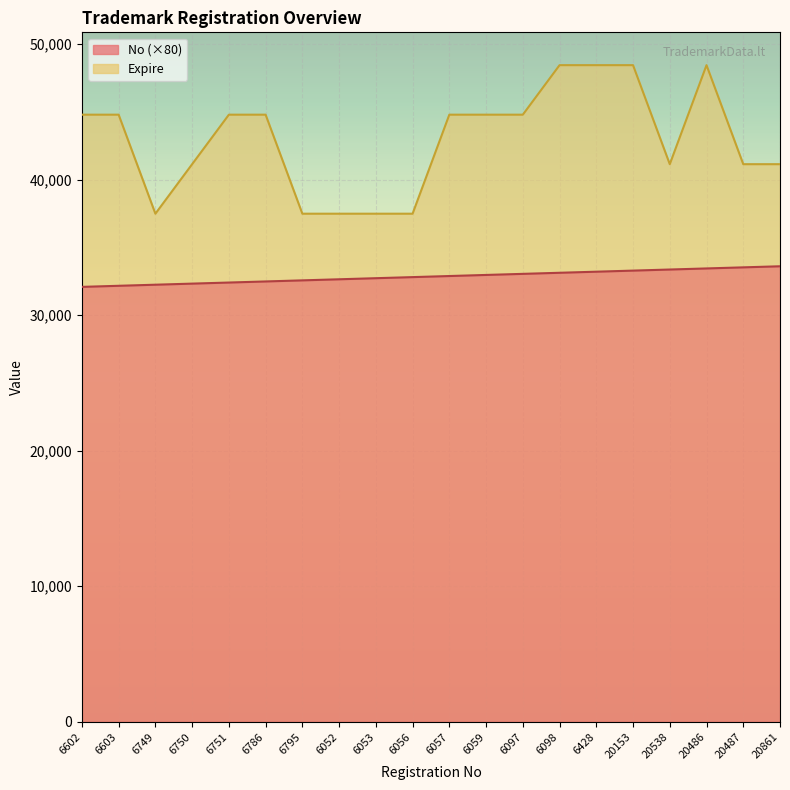

Which series has the largest range (max minus min)?

Expire